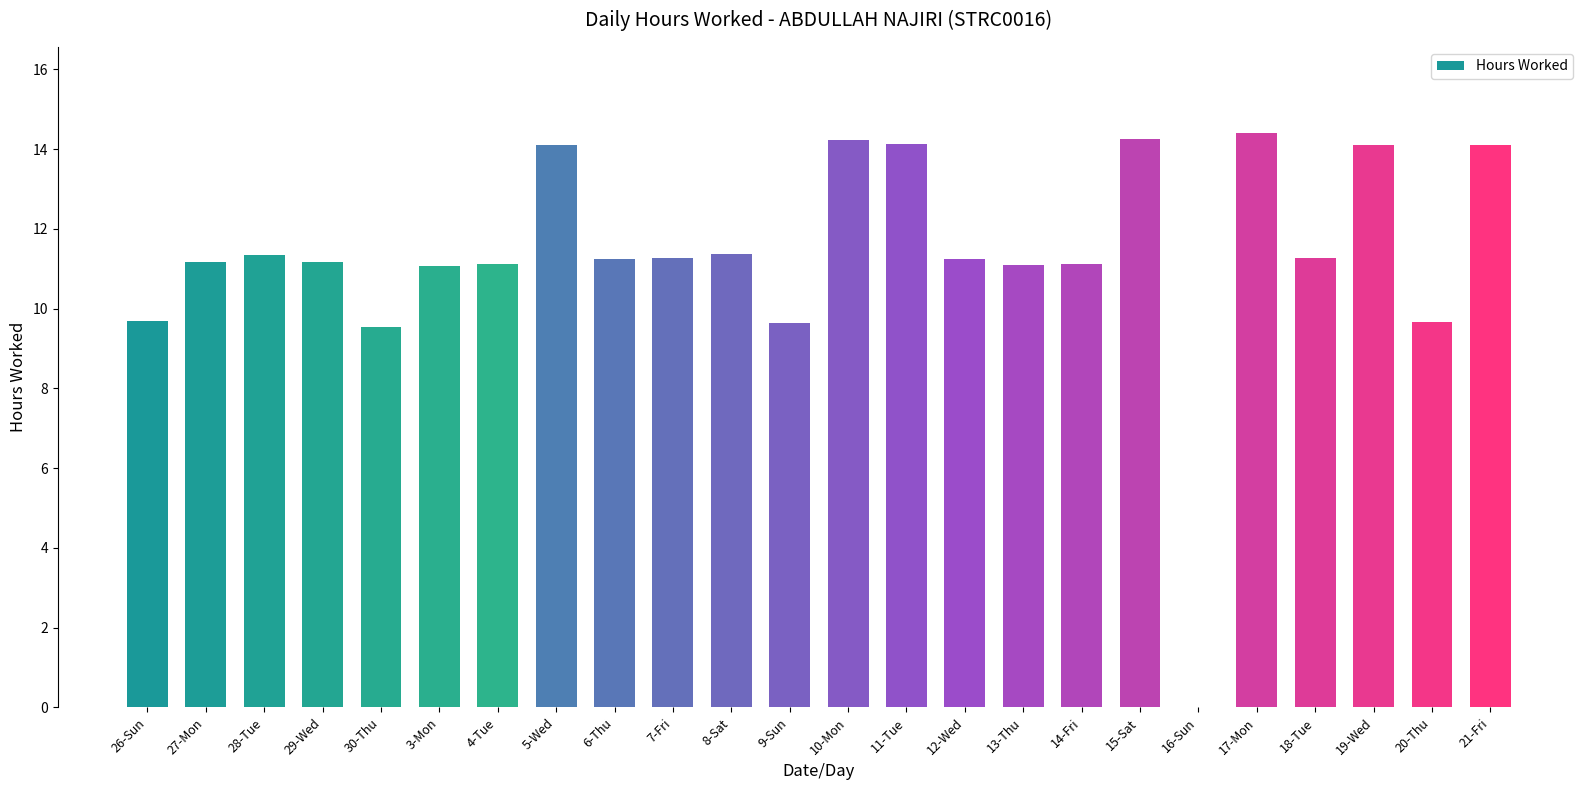

The value at 28-Tue is 15.4. True or false?

False